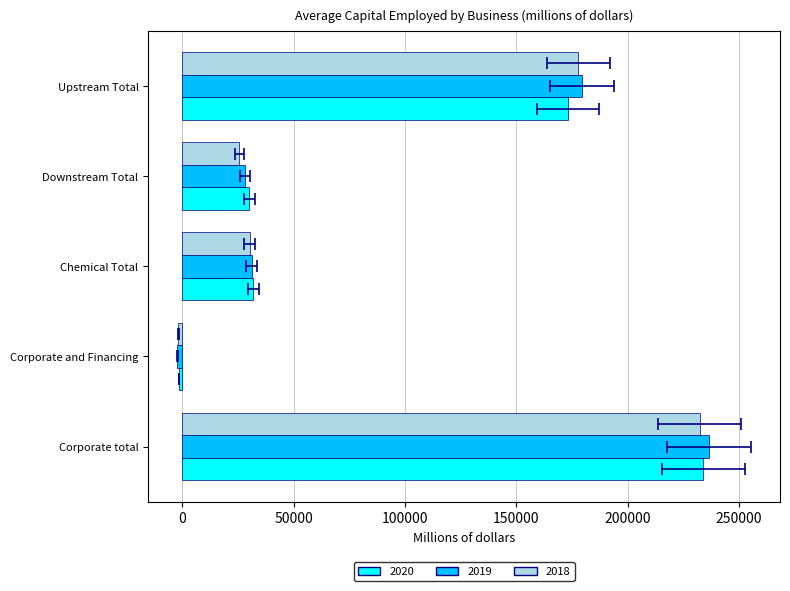

The 2020 series shows 357946 at Corporate total. True or false?

False